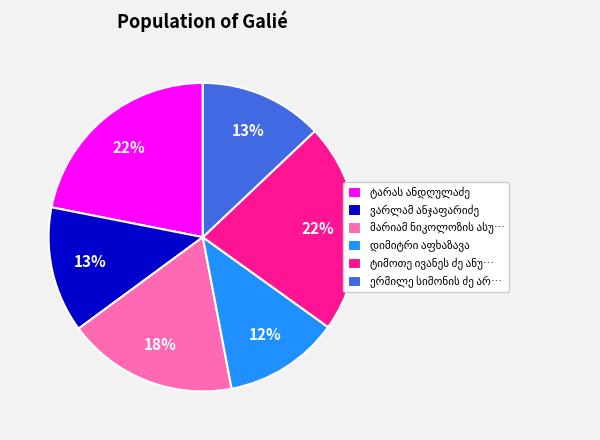

Is there any slice that represents more than half of the pie?

No